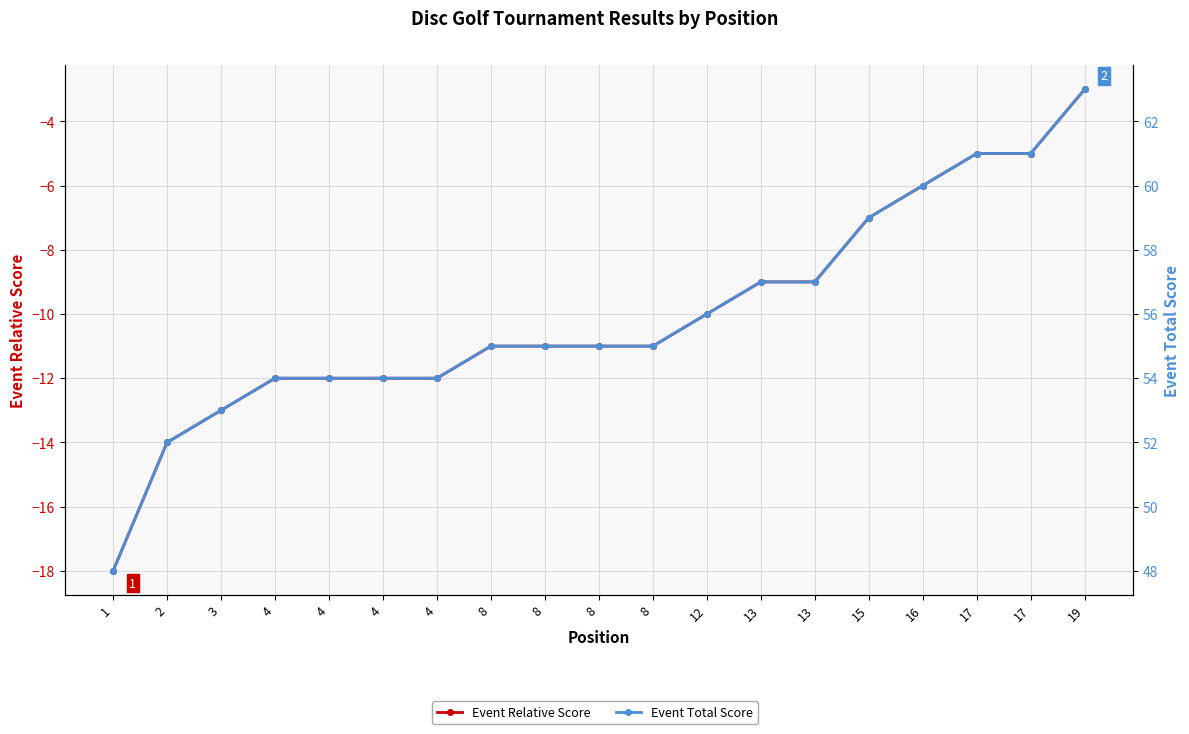

What is the sum of all Event Total Score values?

1063